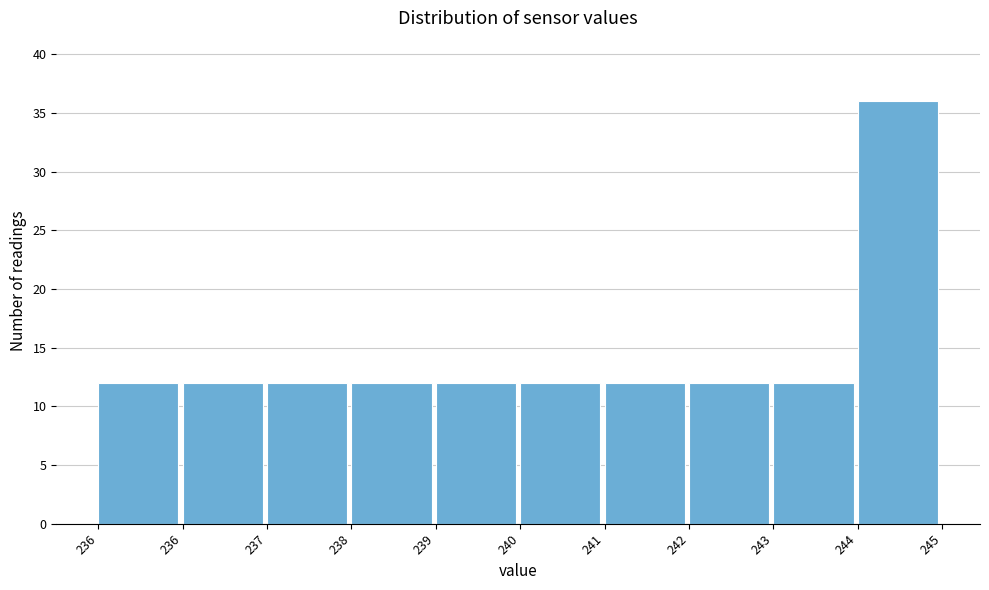

How many data points does each series have?

10